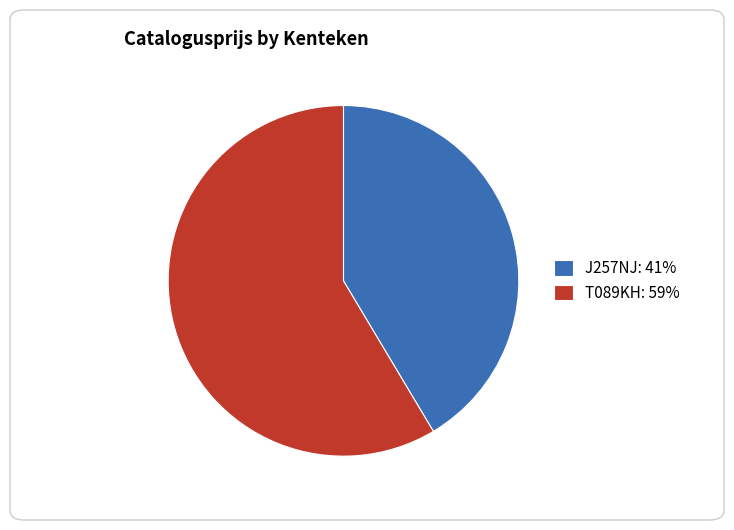

Does T089KH: 59% represent more than half of the total?

Yes